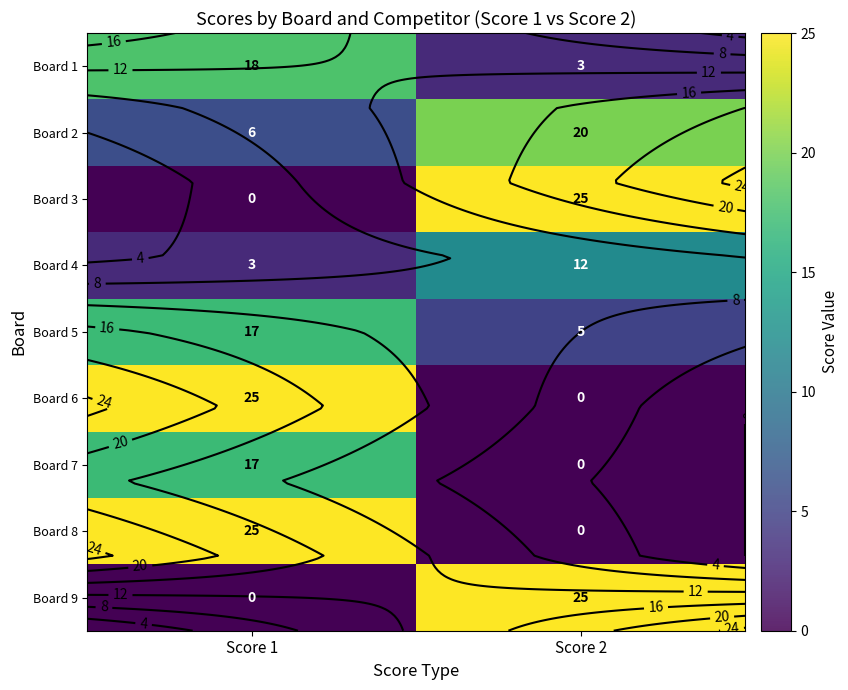

At which label does Board 4 reach its minimum?

Score 1